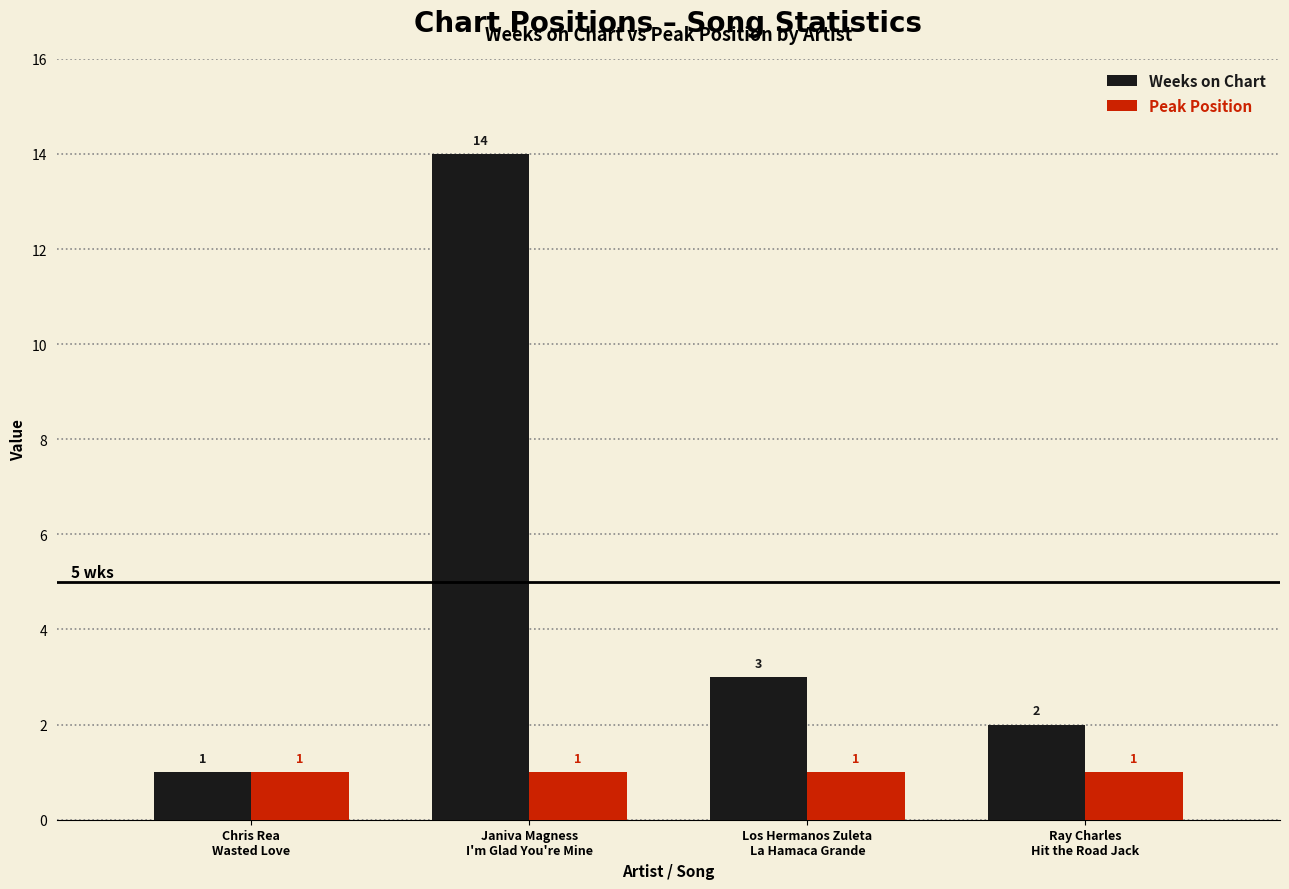

What is the smallest value displayed?

1